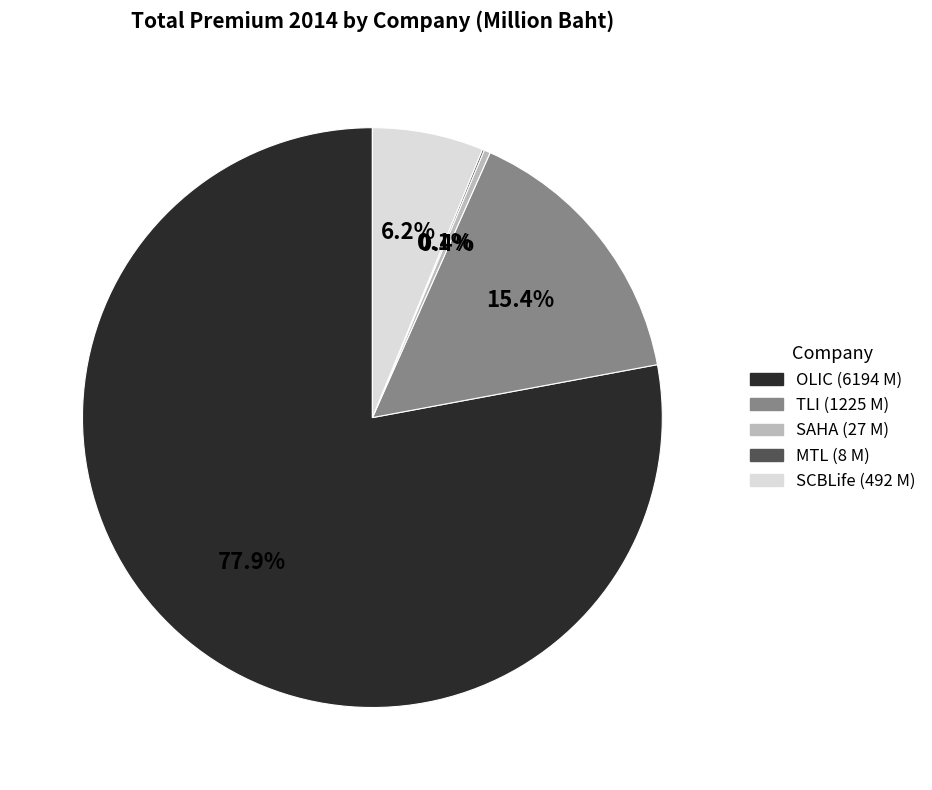

What percentage is the SCBLife slice, to the nearest percent?

6%